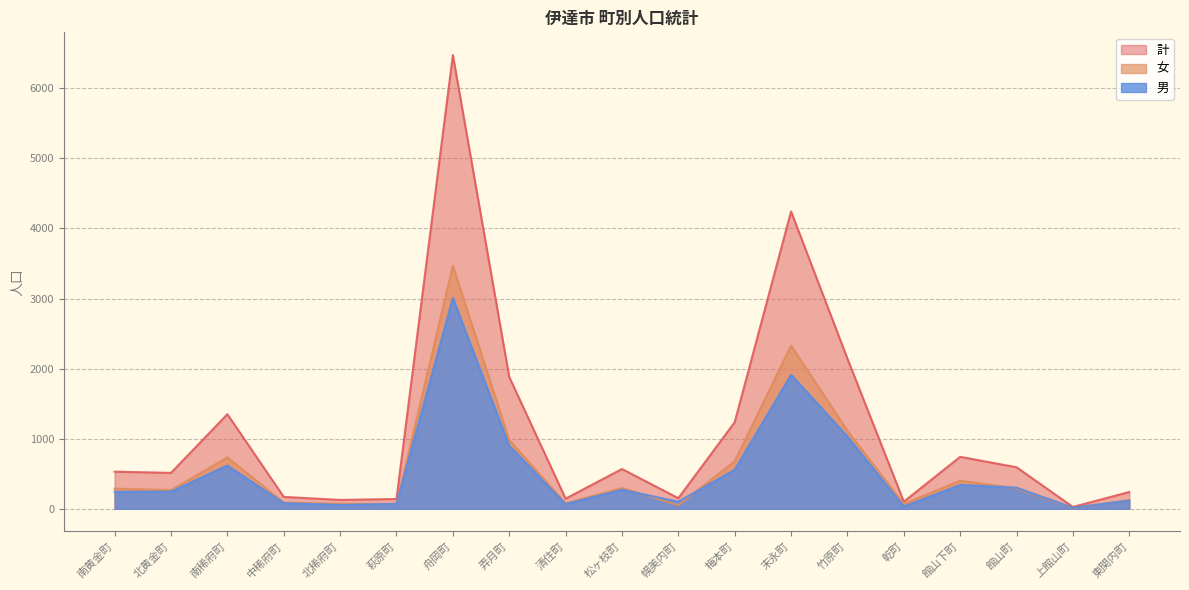

True or false: 計 has a value of 1004 at 館山町.

False